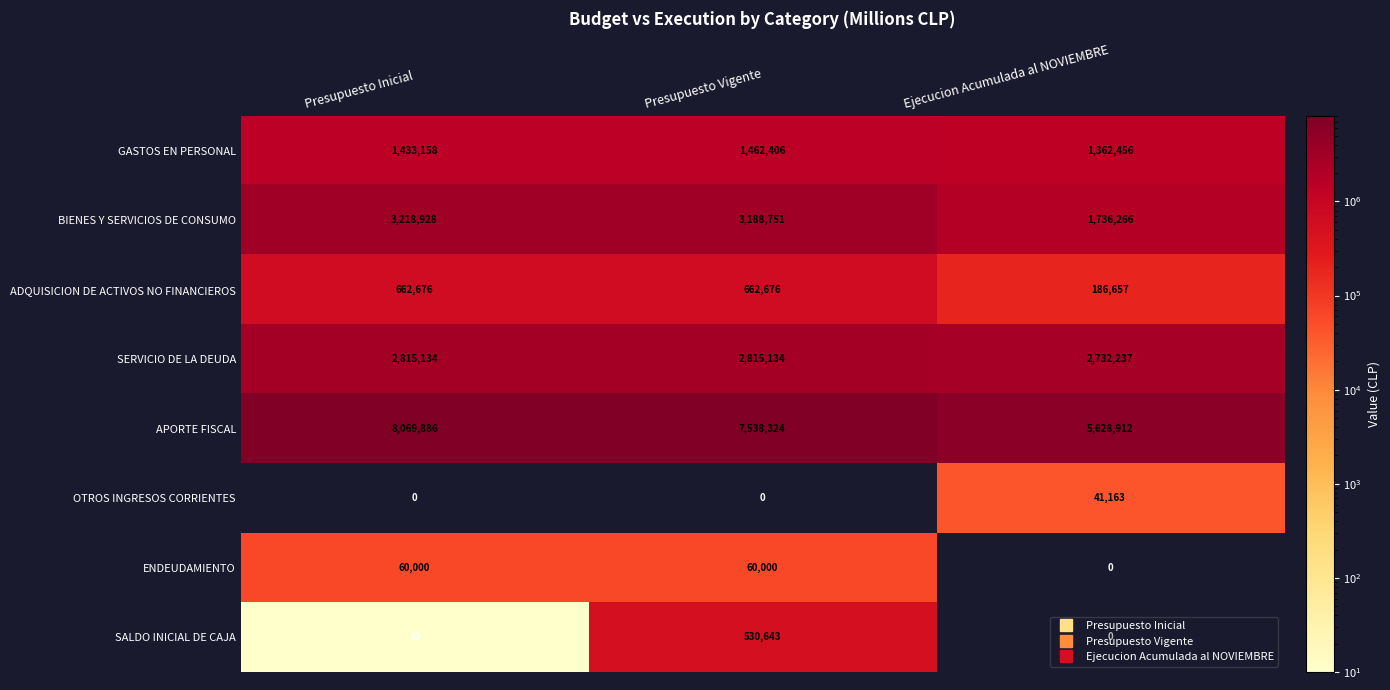

Which series changed the most between Presupuesto Vigente and Ejecucion Acumulada al NOVIEMBRE?

APORTE FISCAL